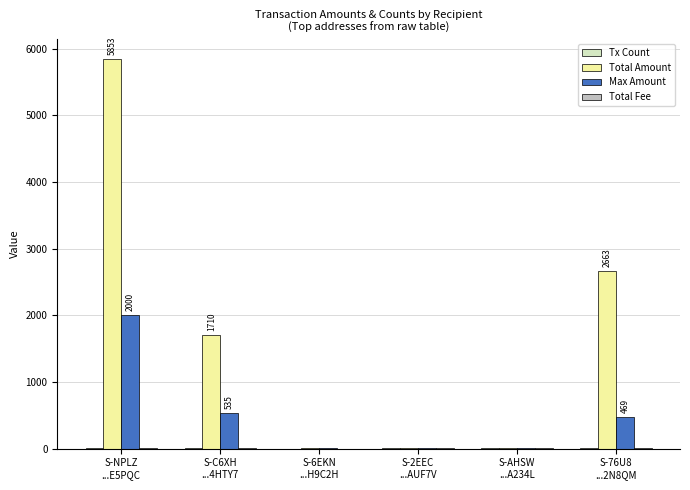

Count the number of data series in this chart.

4